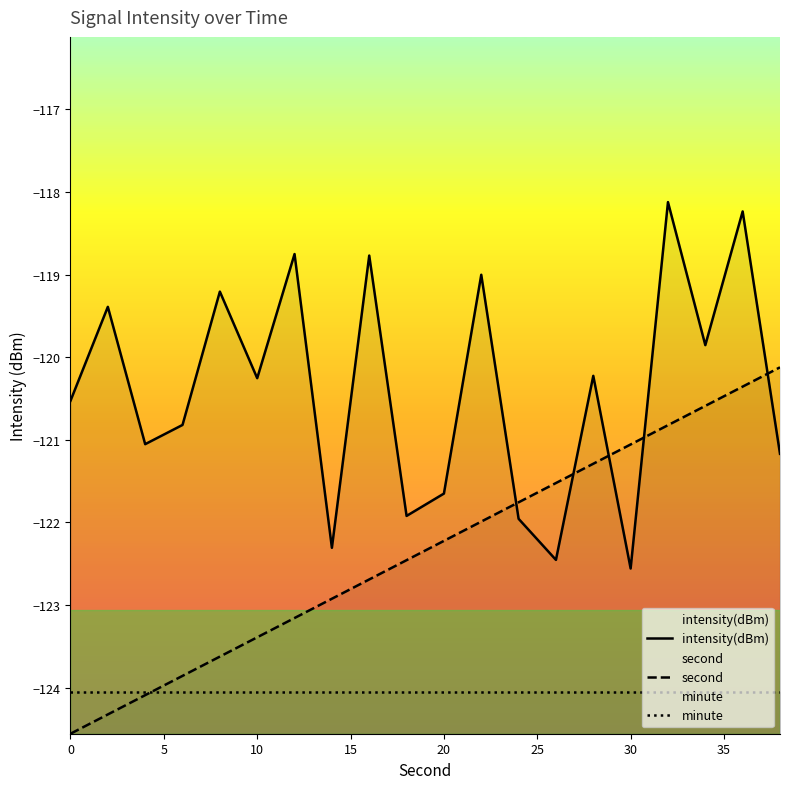

Which series ends up on top after the final intersection of intensity(dBm) and second?

second